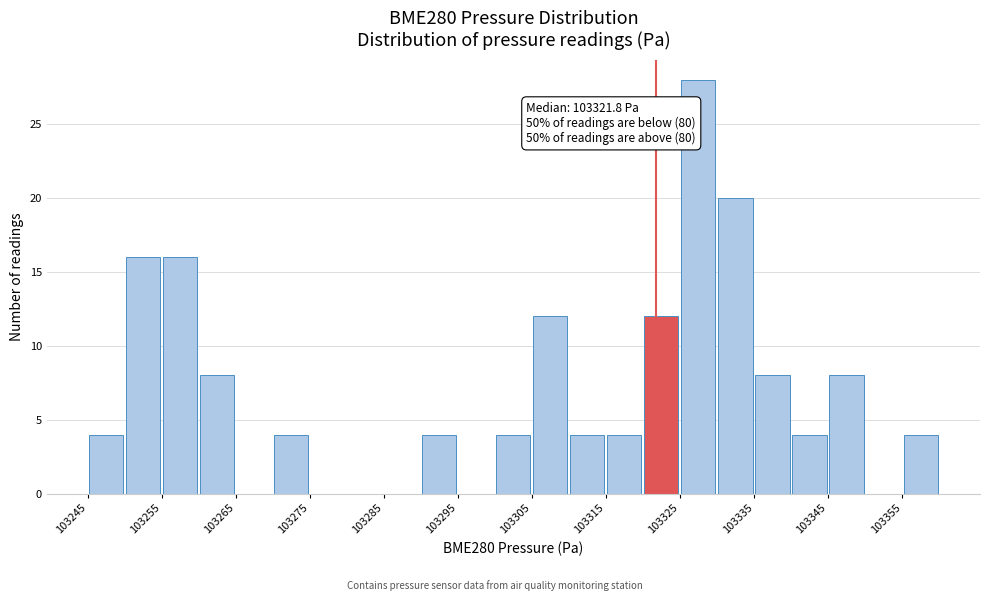

Which range on the x-axis has the tallest bar?

103325 to 103330